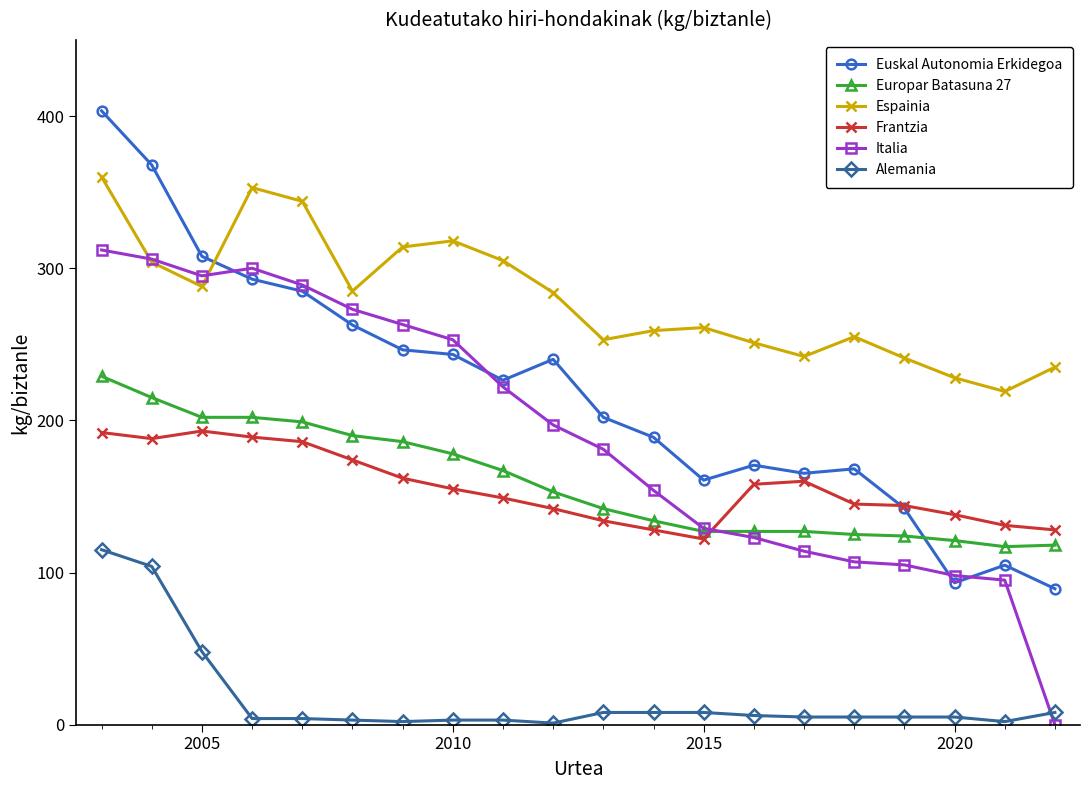

What is the greatest value displayed?

403.5